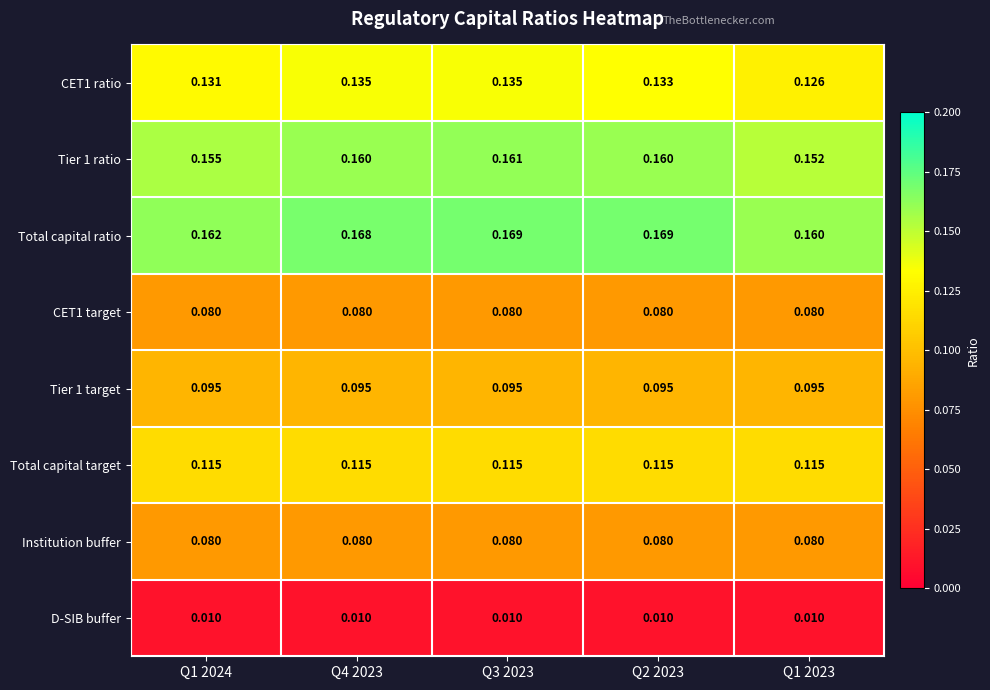

Is the value of D-SIB buffer at Q1 2024 greater than the value of Total capital ratio at Q3 2023?

No